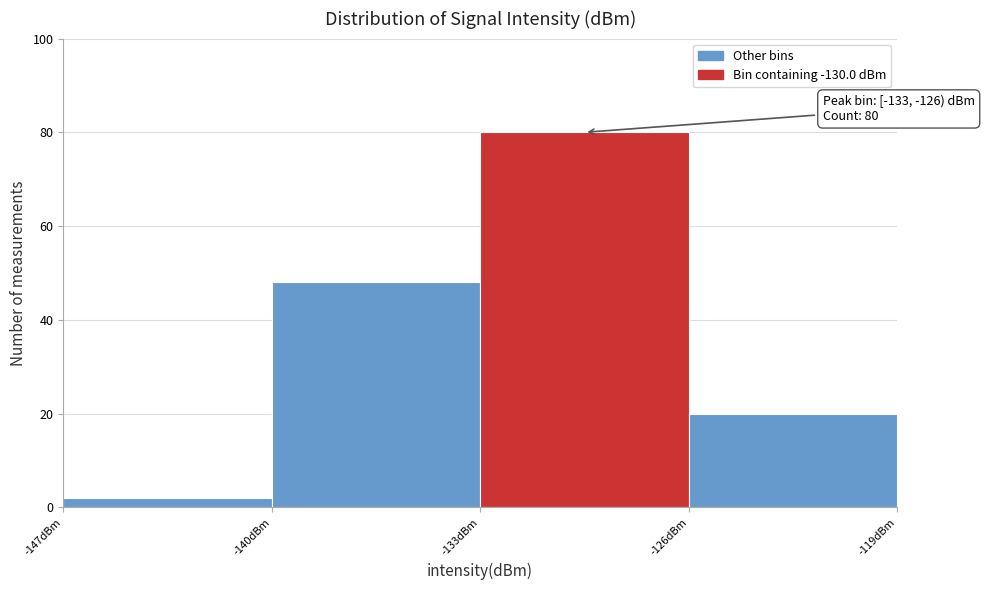

Over which range of the x-axis is the bar tallest?

-133 to -126